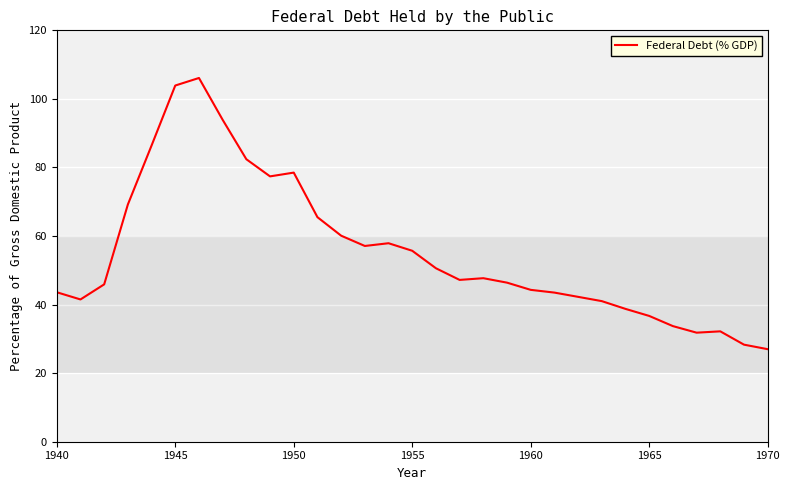

What is the difference between the maximum and minimum values?

79.1